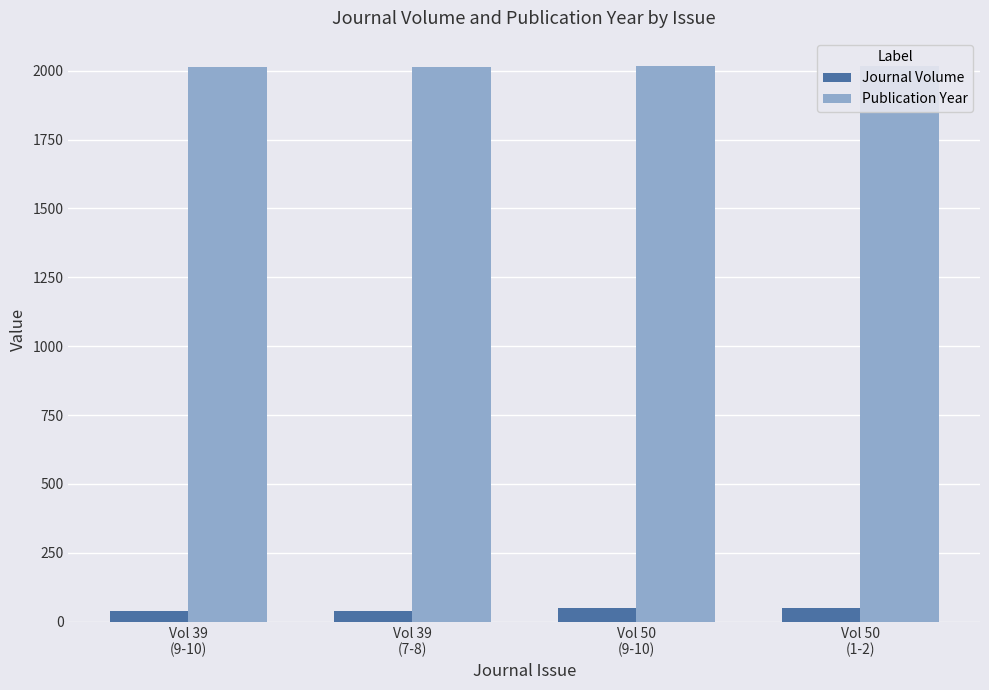

The Publication Year series shows 2018 at Vol 50
(9-10). True or false?

True